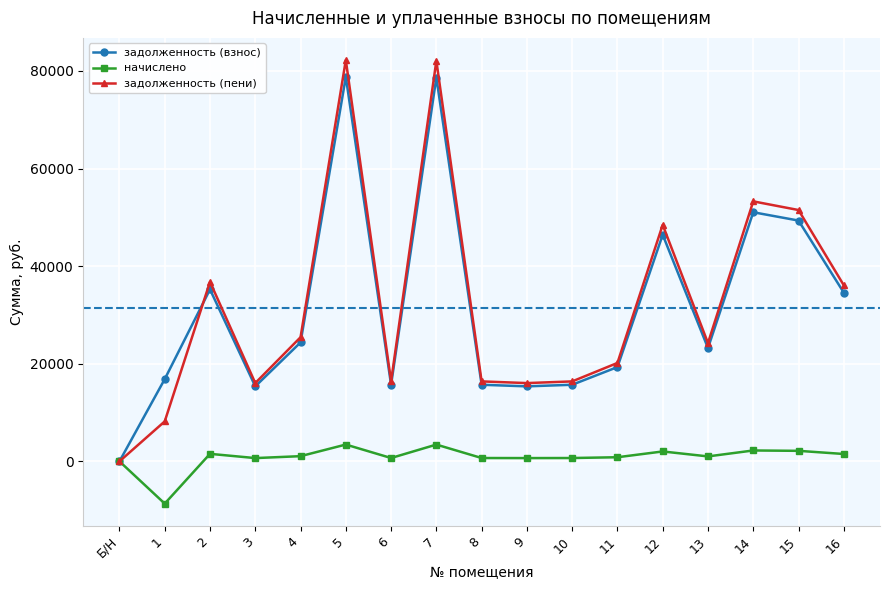

Which label corresponds to the smallest value in the chart?

1